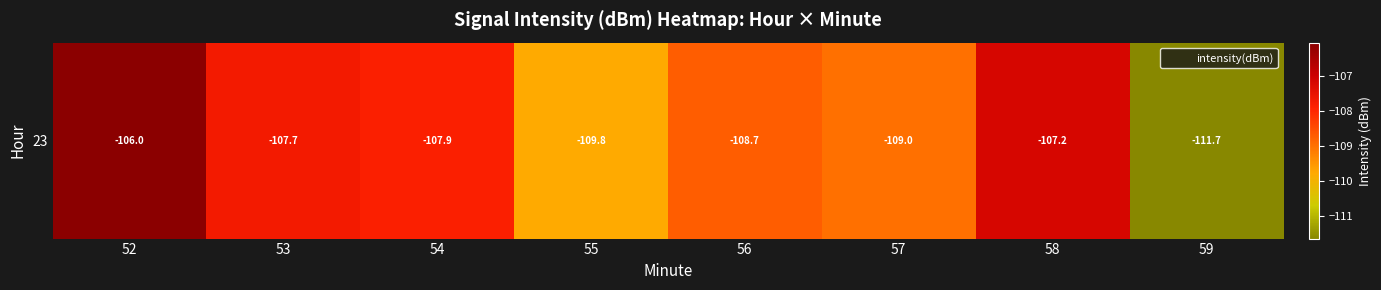

Reading right to left, list all the values displayed in this chart.

59=-111.7	58=-107.2	57=-109.0	56=-108.7	55=-109.8	54=-107.9	53=-107.7	52=-106.0